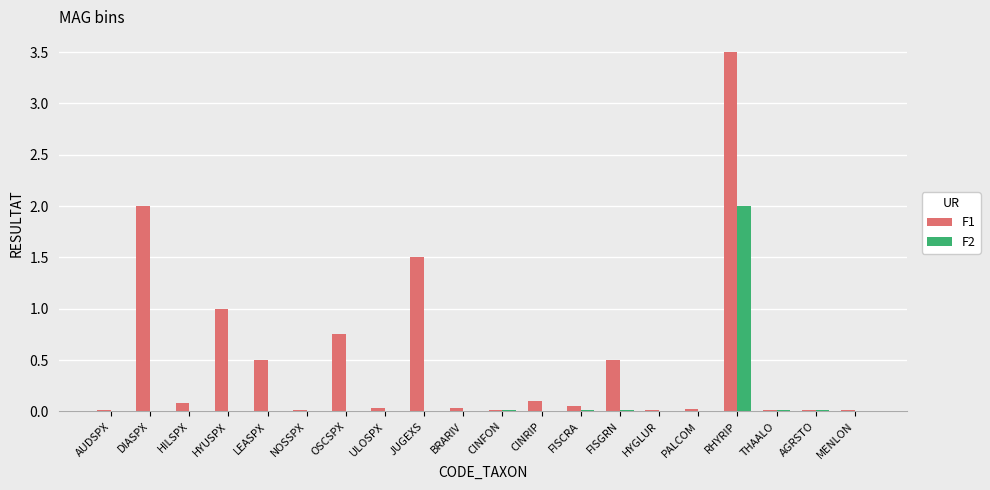

What are all the series names shown in the legend?

F1, F2